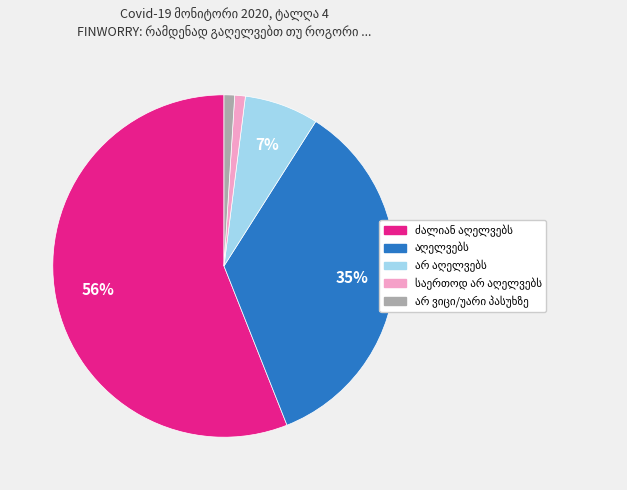

Count the number of slices in the pie.

5